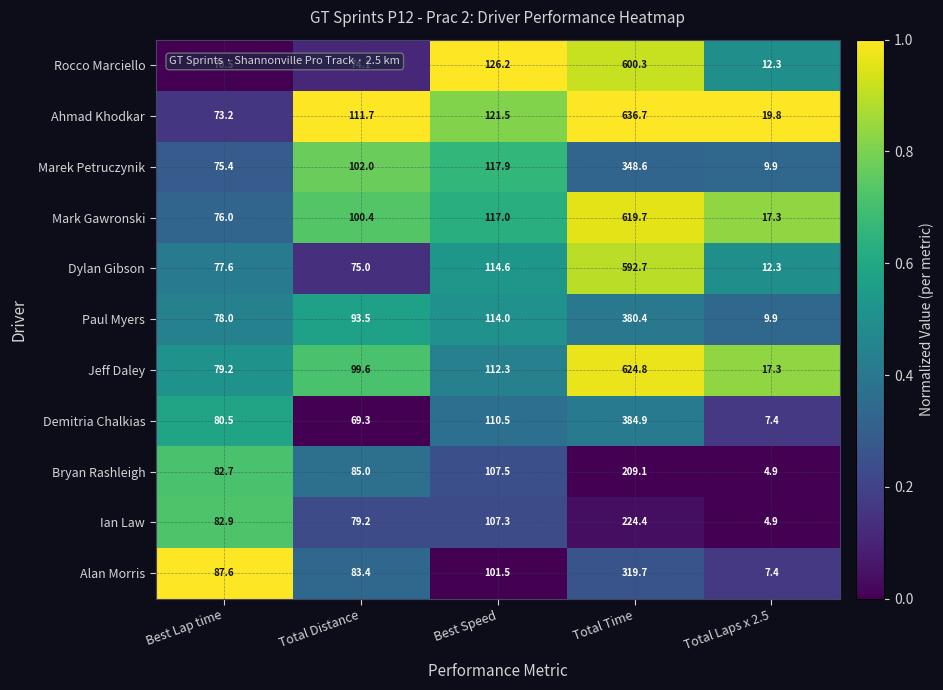

What is the difference between the highest and lowest values at Best Lap time?

17.1